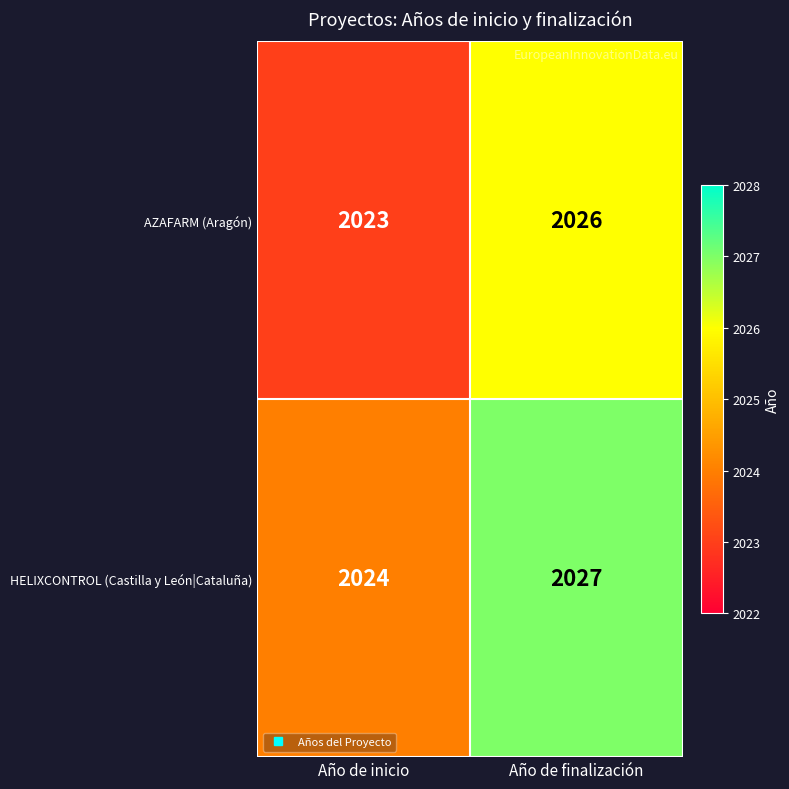

Reading right to left, list all the values displayed in this chart.

AZAFARM (Aragón): Año de finalización=2026	Año de inicio=2023
HELIXCONTROL (Castilla y León|Cataluña): Año de finalización=2027	Año de inicio=2024